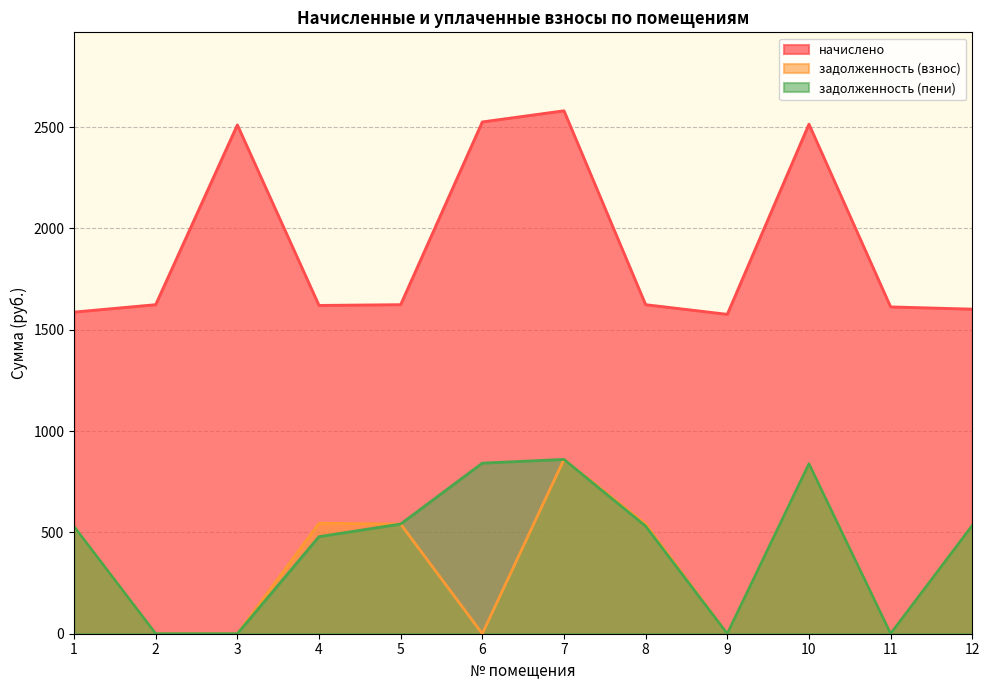

Which label corresponds to the smallest value in the chart?

2